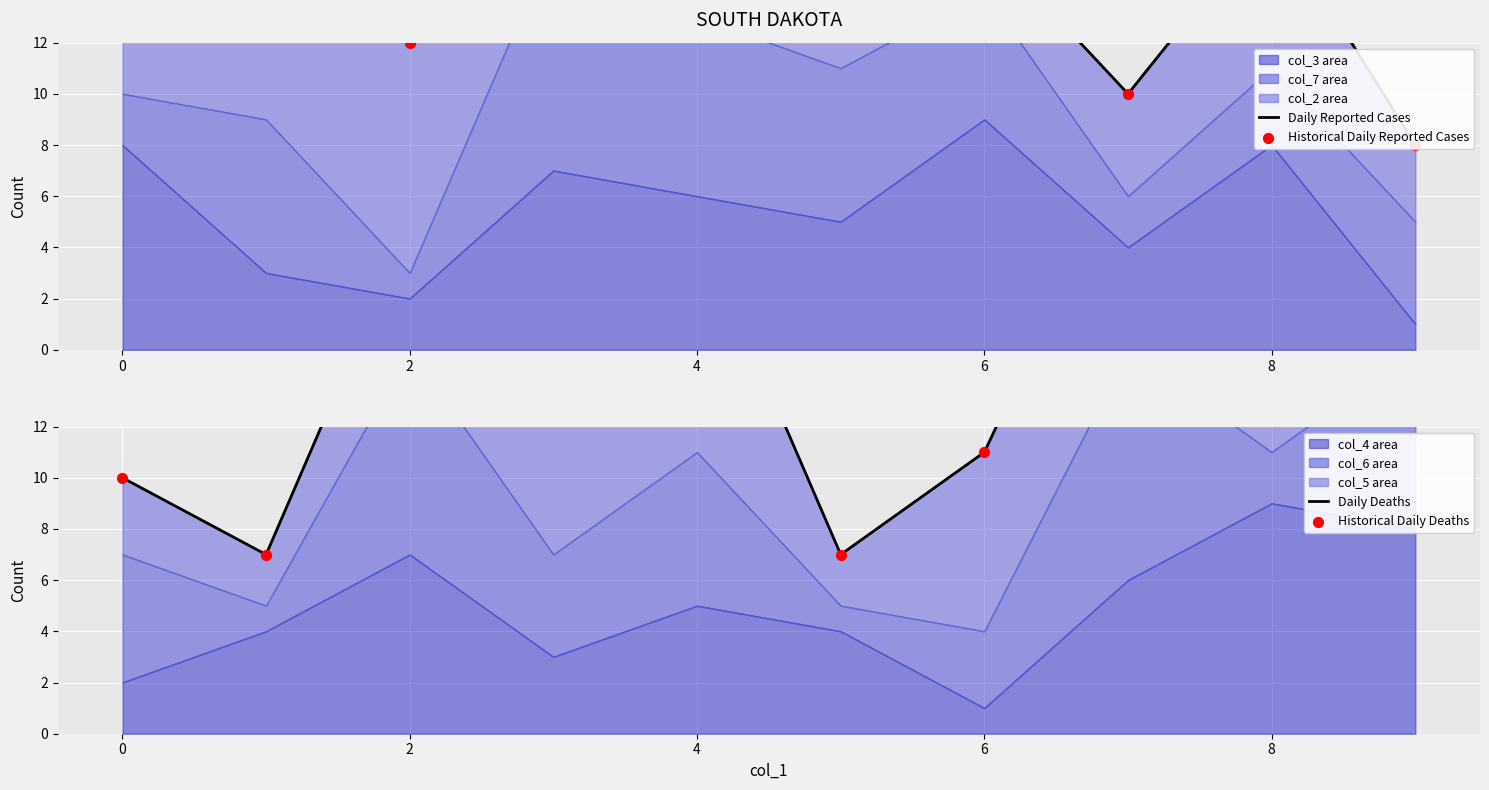

Which series has the largest Y range (max minus min)?

Daily Deaths